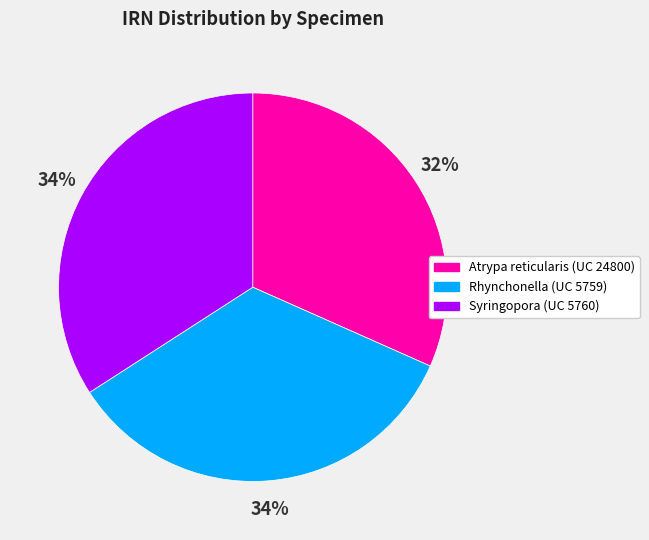

Approximately how many times larger is the value at Rhynchonella (UC 5759) compared to Syringopora (UC 5760)?

1.0